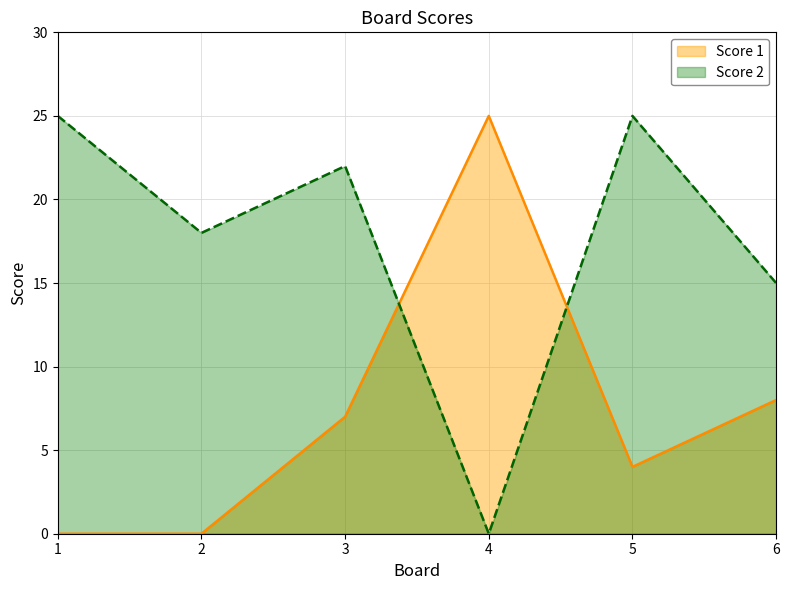

What is the value of the Score 2 point at the 1st from the left?

25